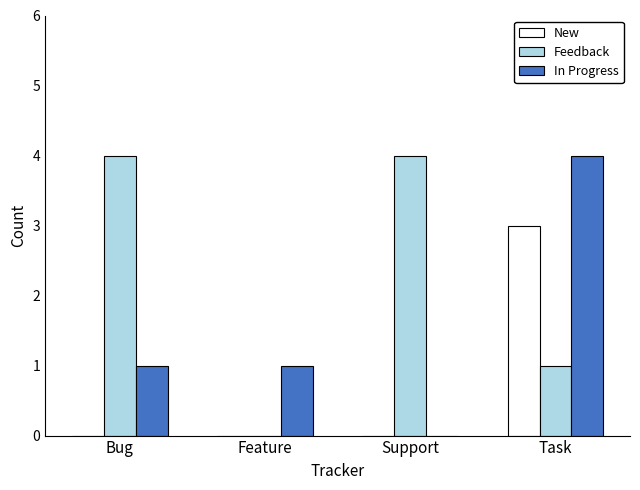

What is the sum of all In Progress values?

6